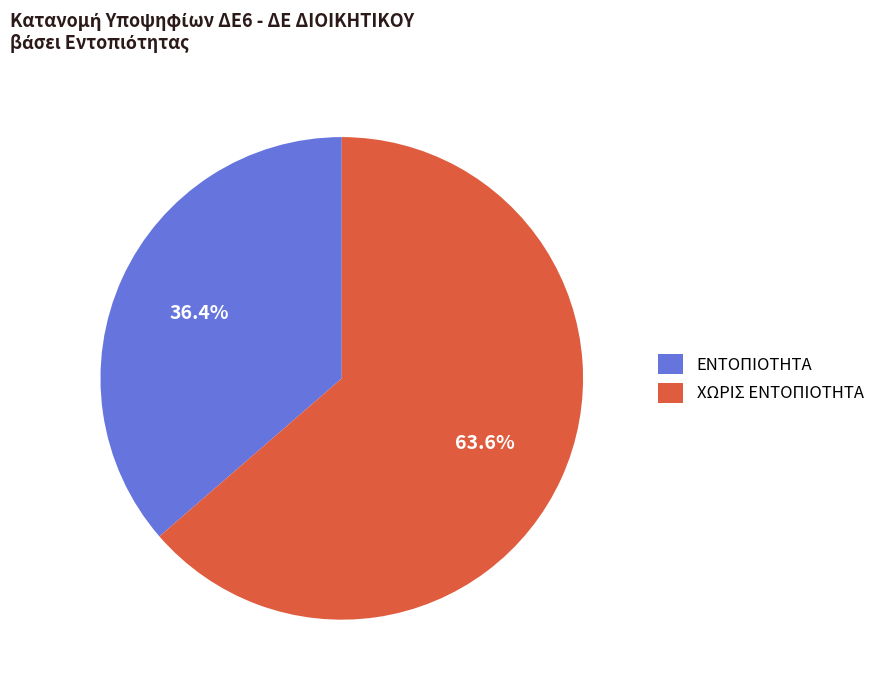

Between ΕΝΤΟΠΙΟΤΗΤΑ and ΧΩΡΙΣ ΕΝΤΟΠΙΟΤΗΤΑ, which is larger?

ΧΩΡΙΣ ΕΝΤΟΠΙΟΤΗΤΑ